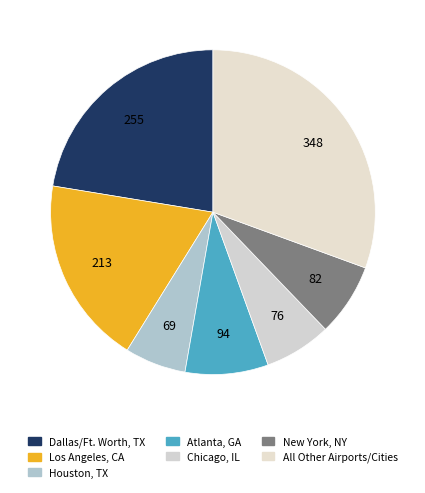

To the nearest percent, what is the combined percentage of Houston, TX and All Other Airports/Cities?

37%